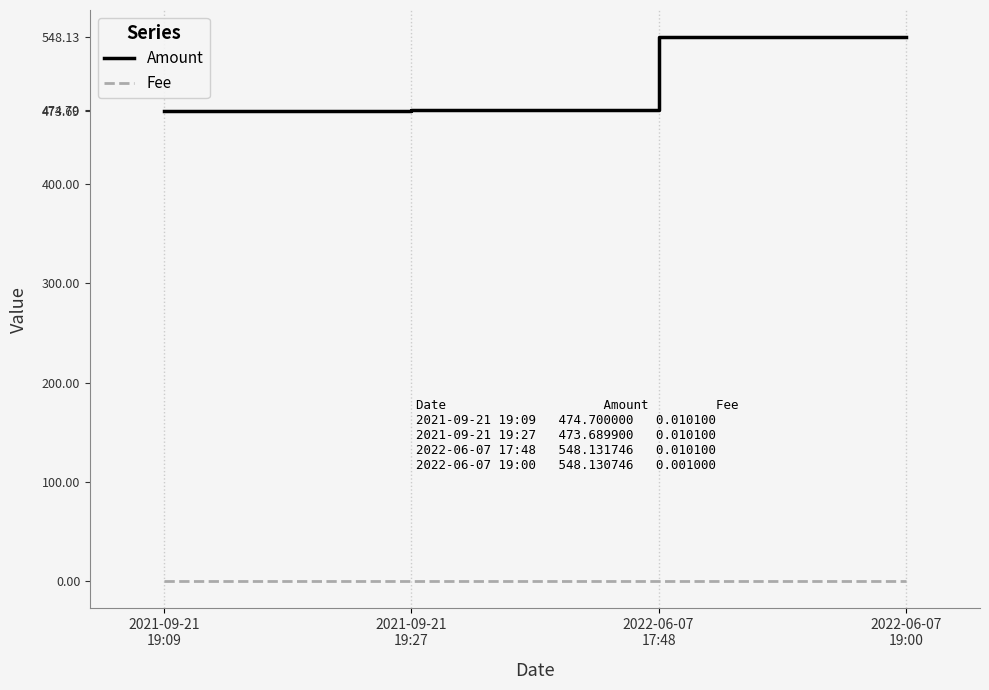

How many lines are shown in the chart?

2